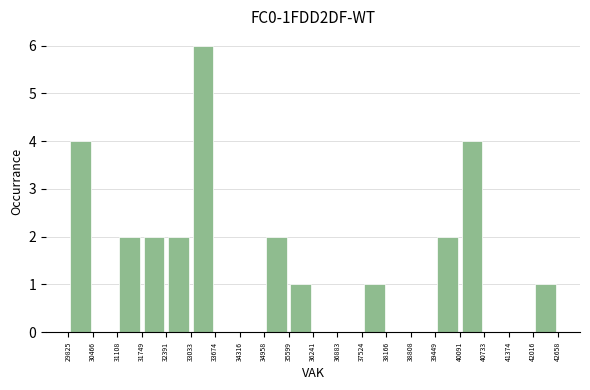

Over which range of the x-axis is the bar tallest?

33033 to 33674